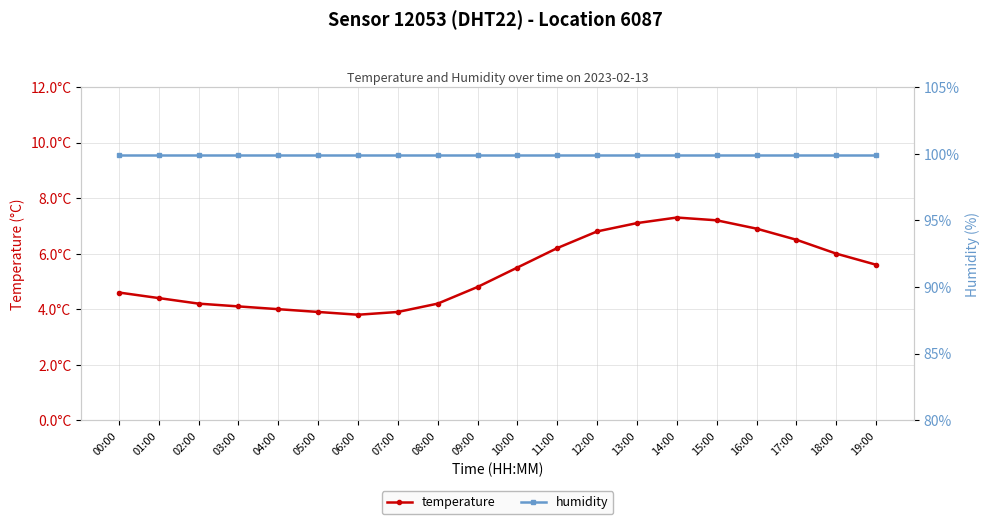

Which category has the highest value in the temperature series?

14:00